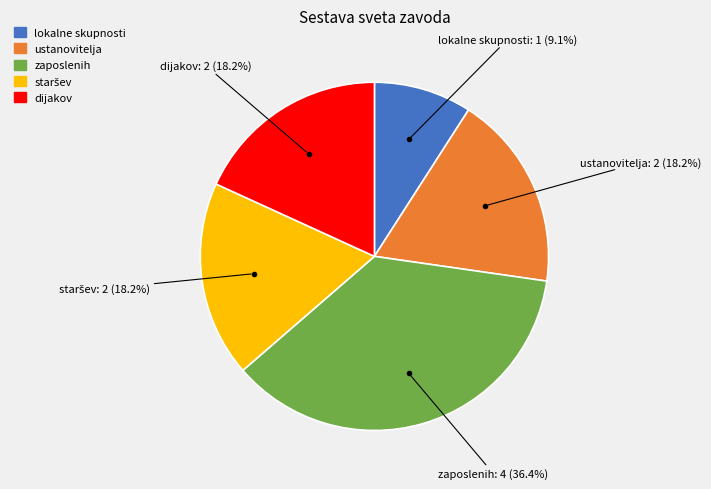

To the nearest percent, what is the combined percentage of ustanovitelja and dijakov?

36%